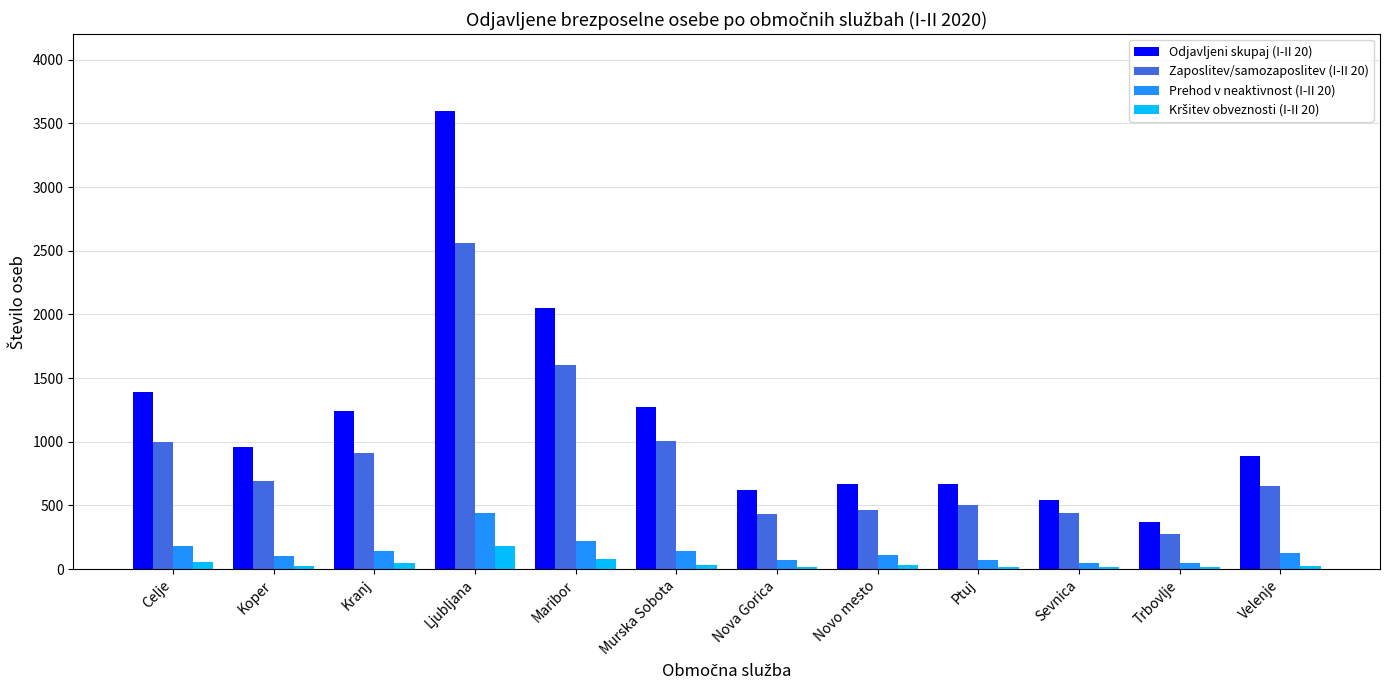

What is the maximum value shown in the chart?

3595